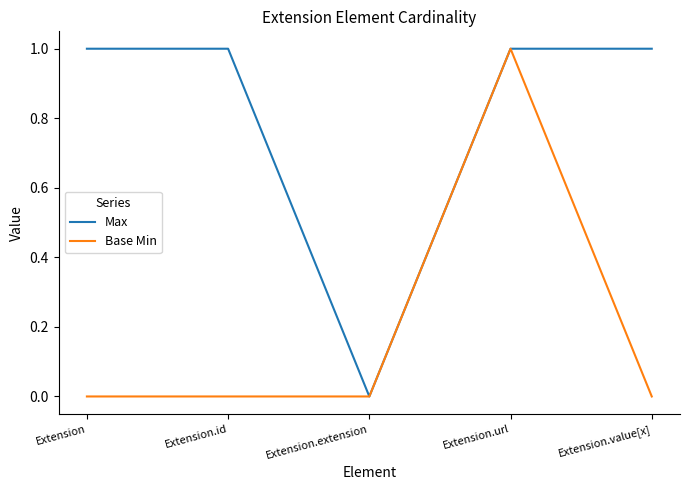

How many positive values does the Max series have?

4